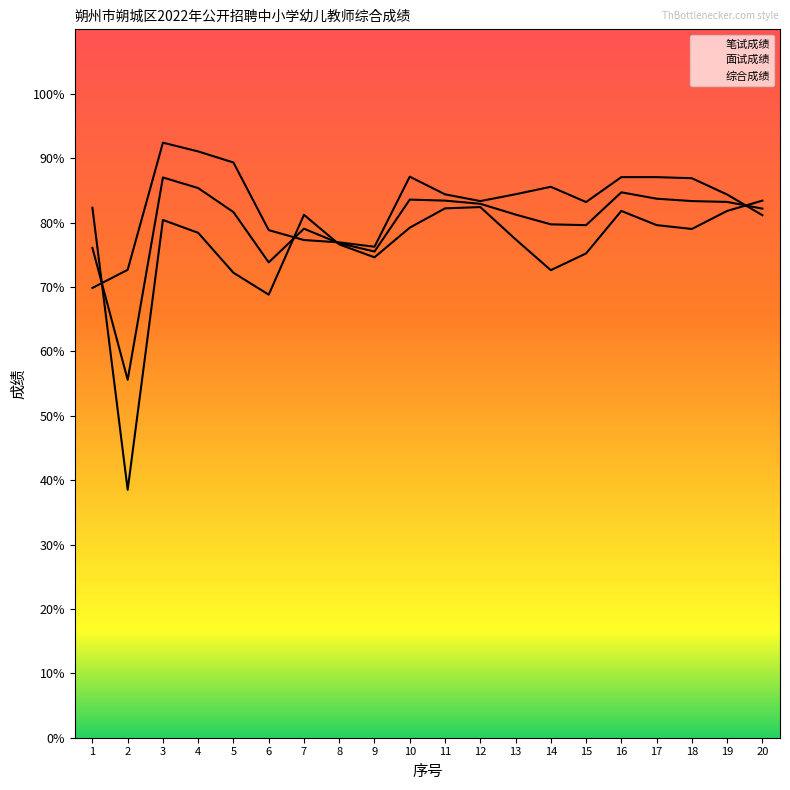

How many interior local peaks does the 面试成绩 series have?

4